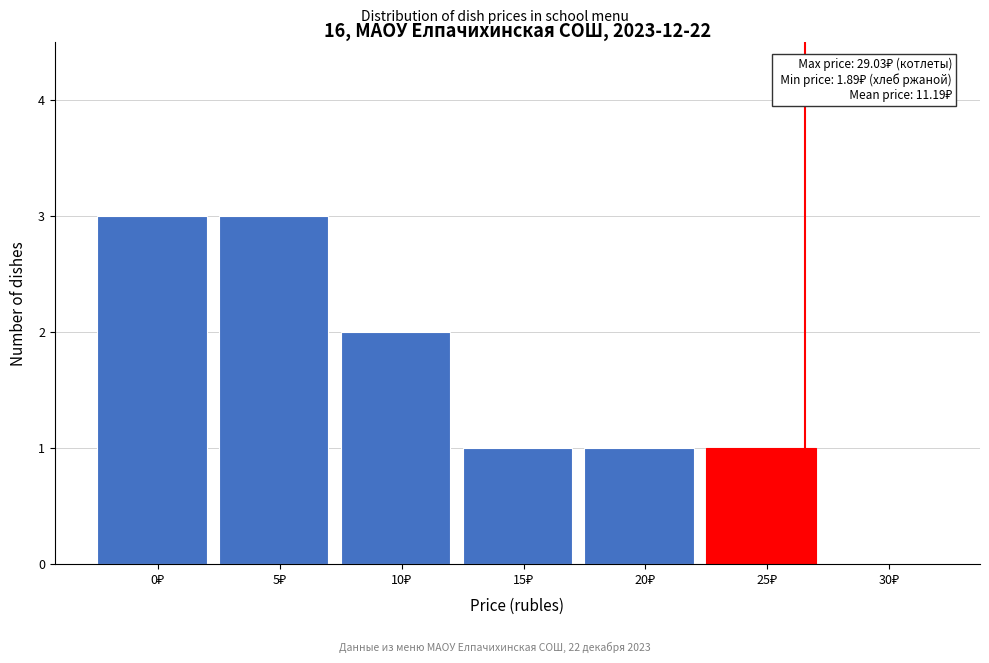

What is the greatest value displayed?

3